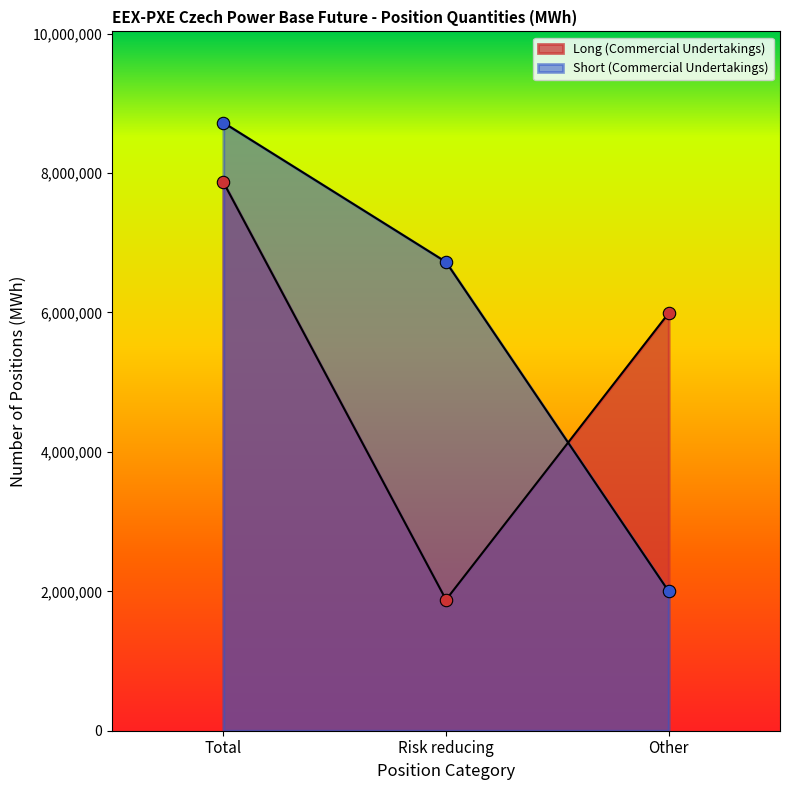

What are all the series names shown in the legend?

Long (Commercial Undertakings), Short (Commercial Undertakings)